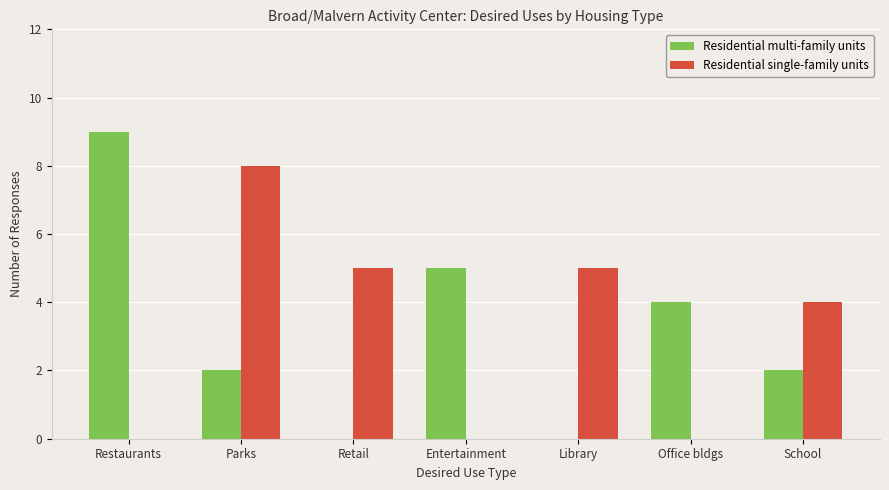

Which series changed the most between Parks and Retail?

Residential single-family units